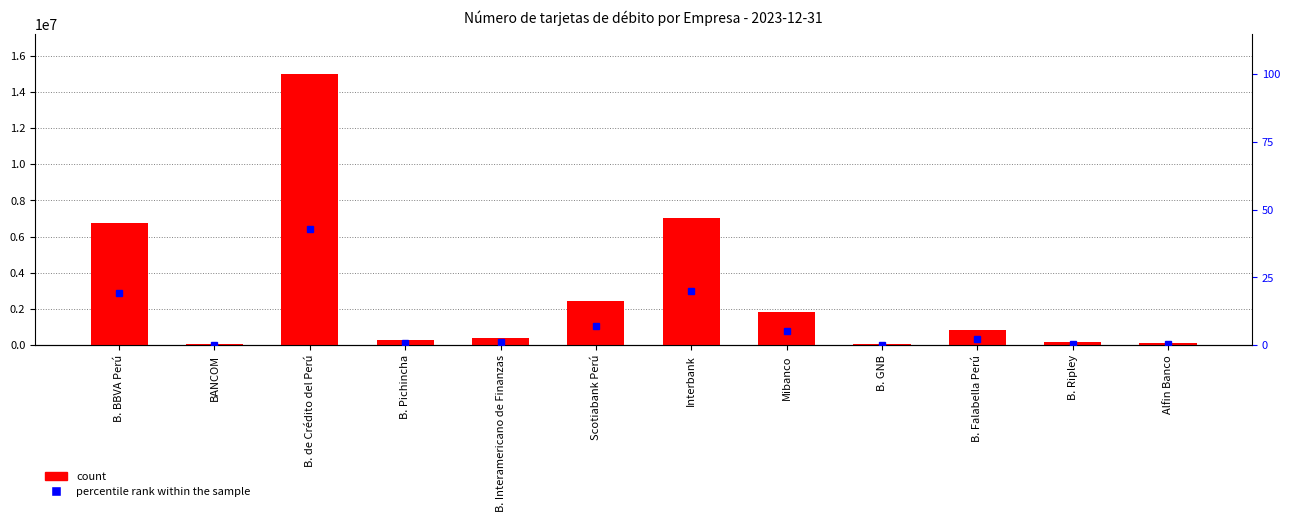

What is the difference between the highest and lowest values at B. Falabella Perú?

834674.6